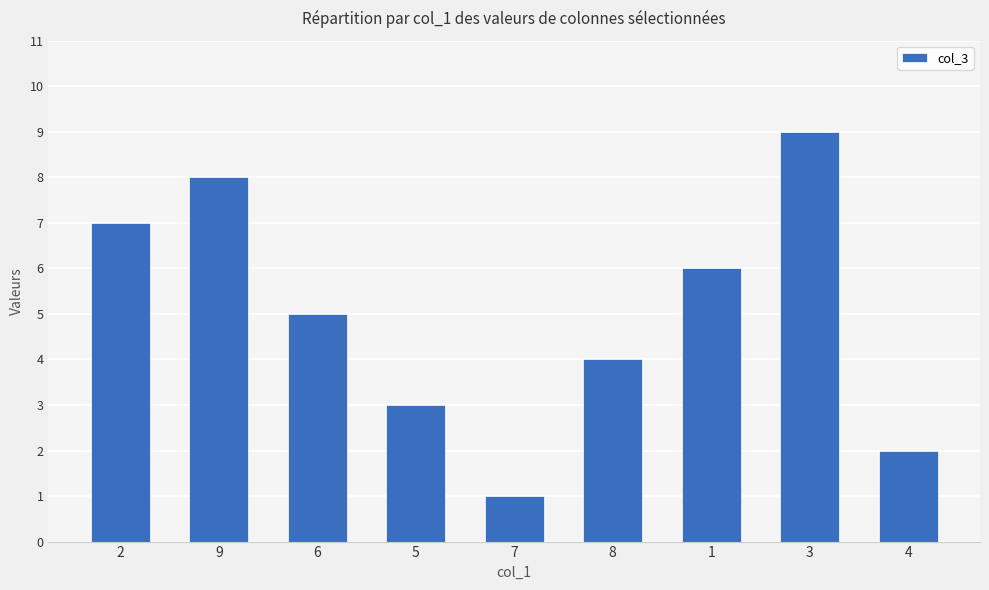

The value at 9 is 5. True or false?

False